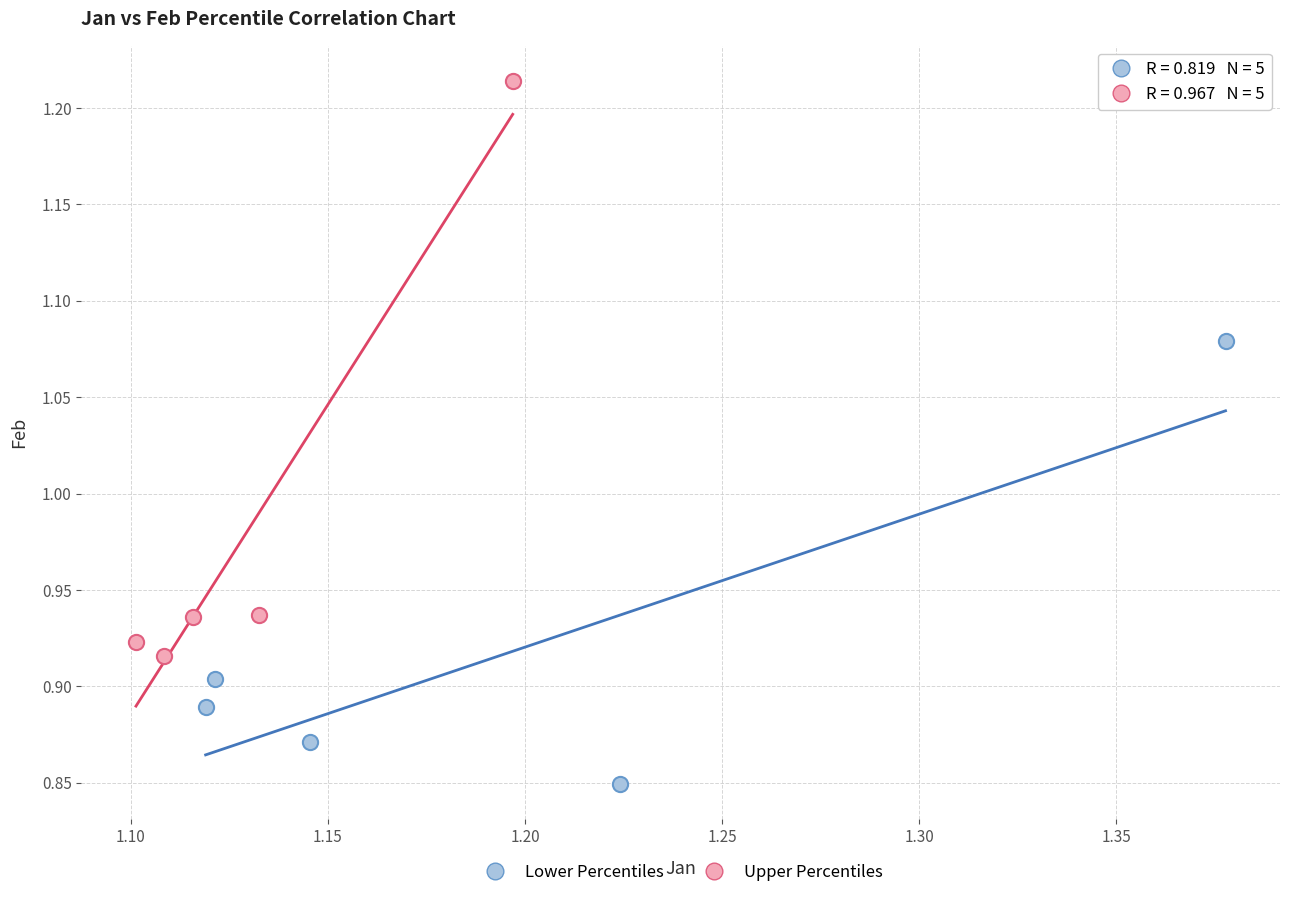

Which series contains the lowest Y value?

Lower Percentiles